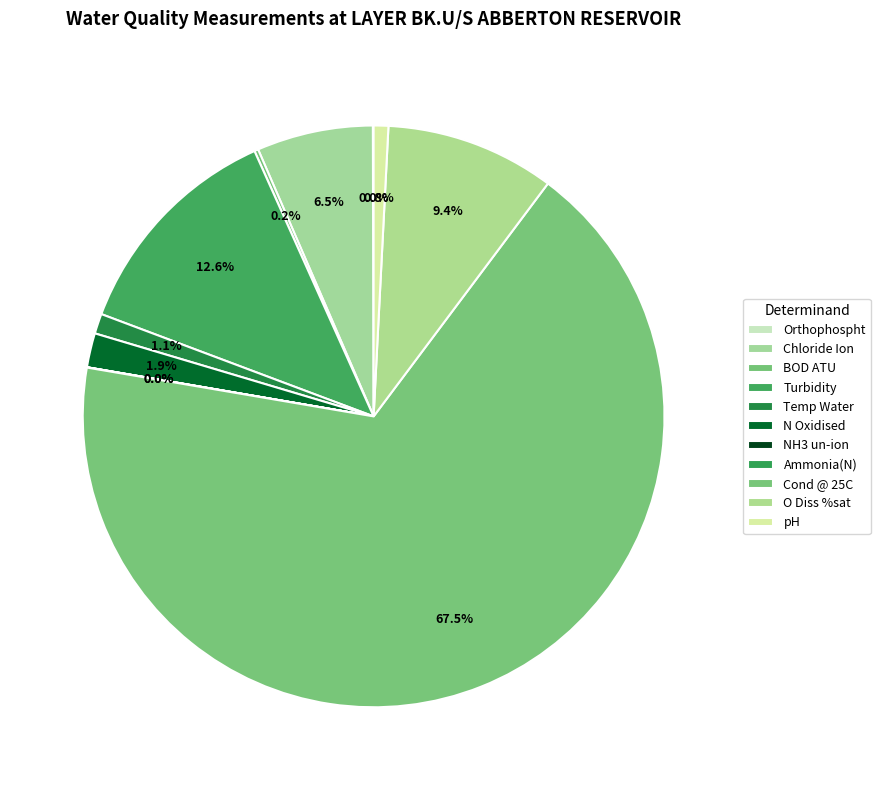

Which slice is the smallest?

NH3 un-ion